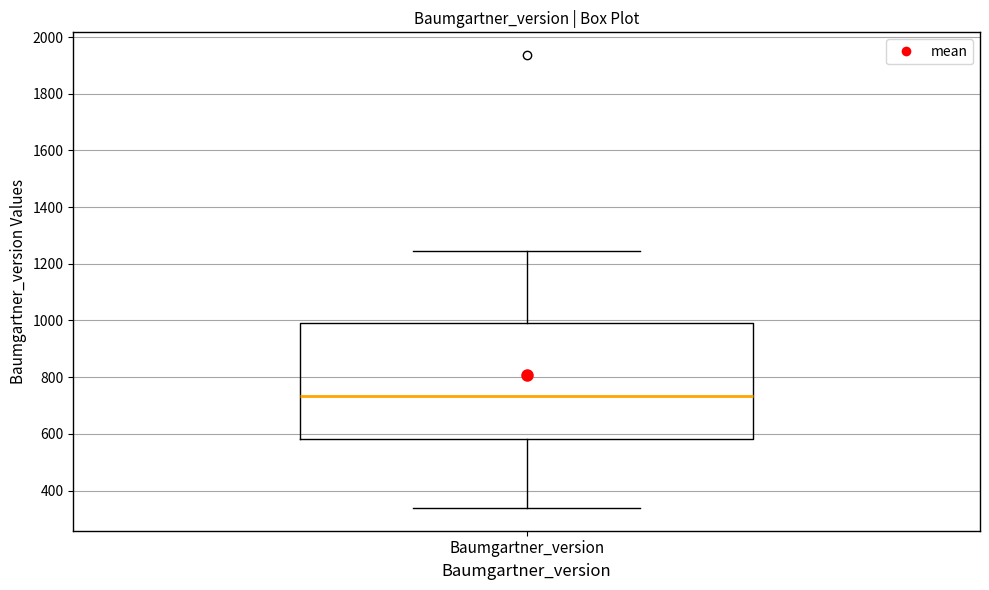

Read this box plot against the y-axis: the position of the median line, the range covered by the box, and the ends of both whiskers. The values are not printed on the chart, so give them approximately, as read against the axis.

median 740, box 580 to 1000, whiskers 340 to 1240